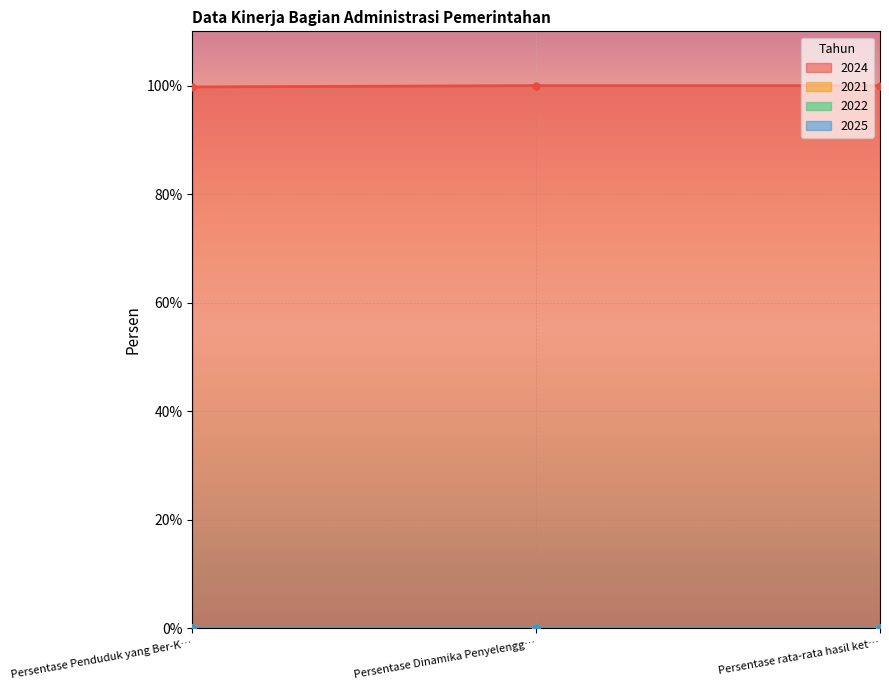

Which has a higher value, Persentase Penduduk yang Ber-KTP (NIK) or Persentase rata-rata hasil ketercapaian?

Persentase rata-rata hasil ketercapaian